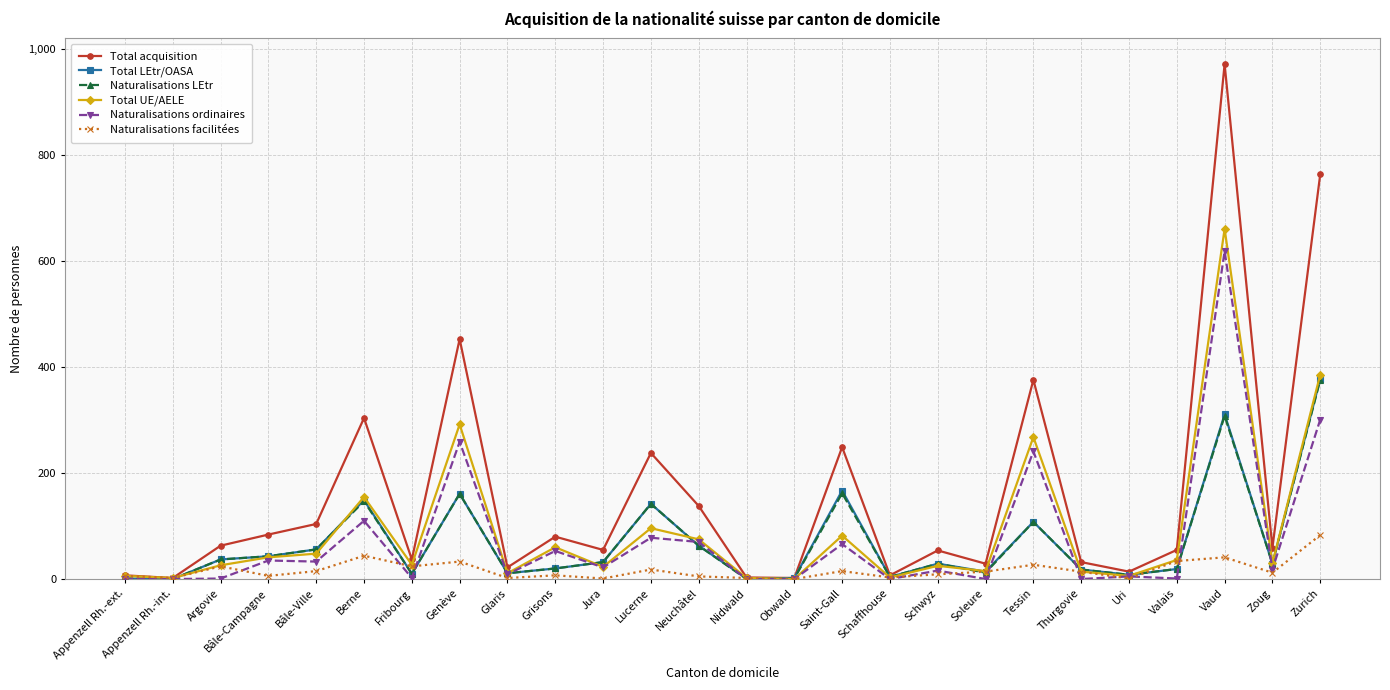

What is the difference between the second highest and minimum values in the Total UE/AELE series?

386